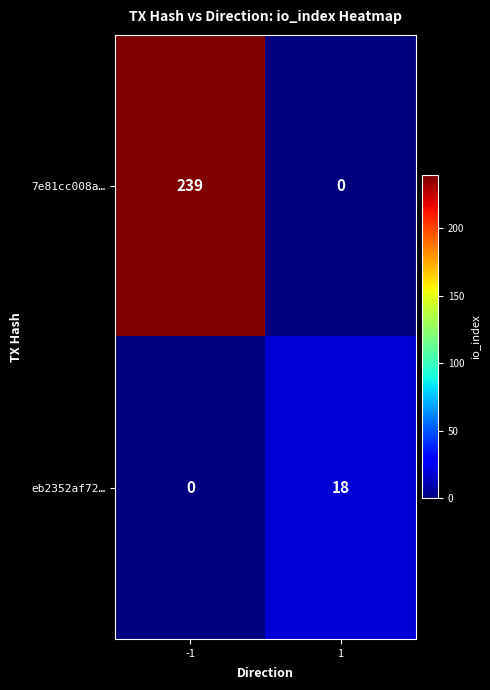

What is the greatest value displayed?

239